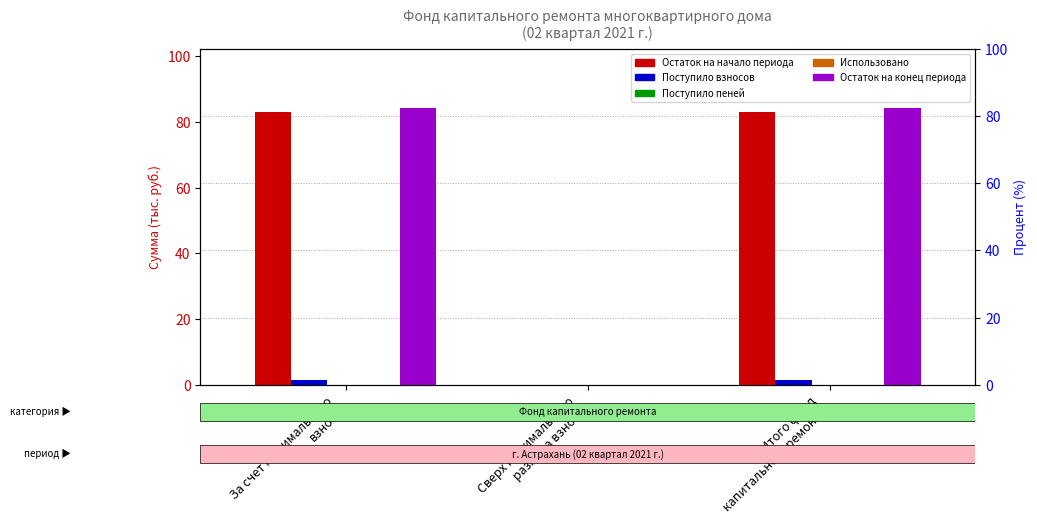

How many categories are shown in the chart?

3